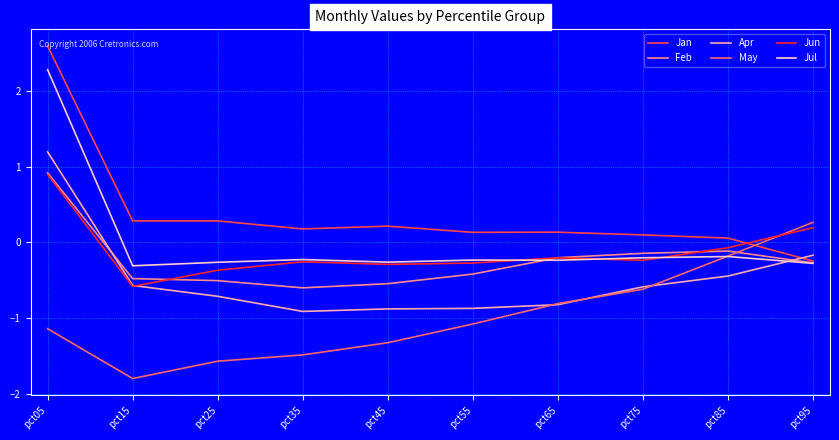

What is the spread (max minus min) of values at pct95?

0.5